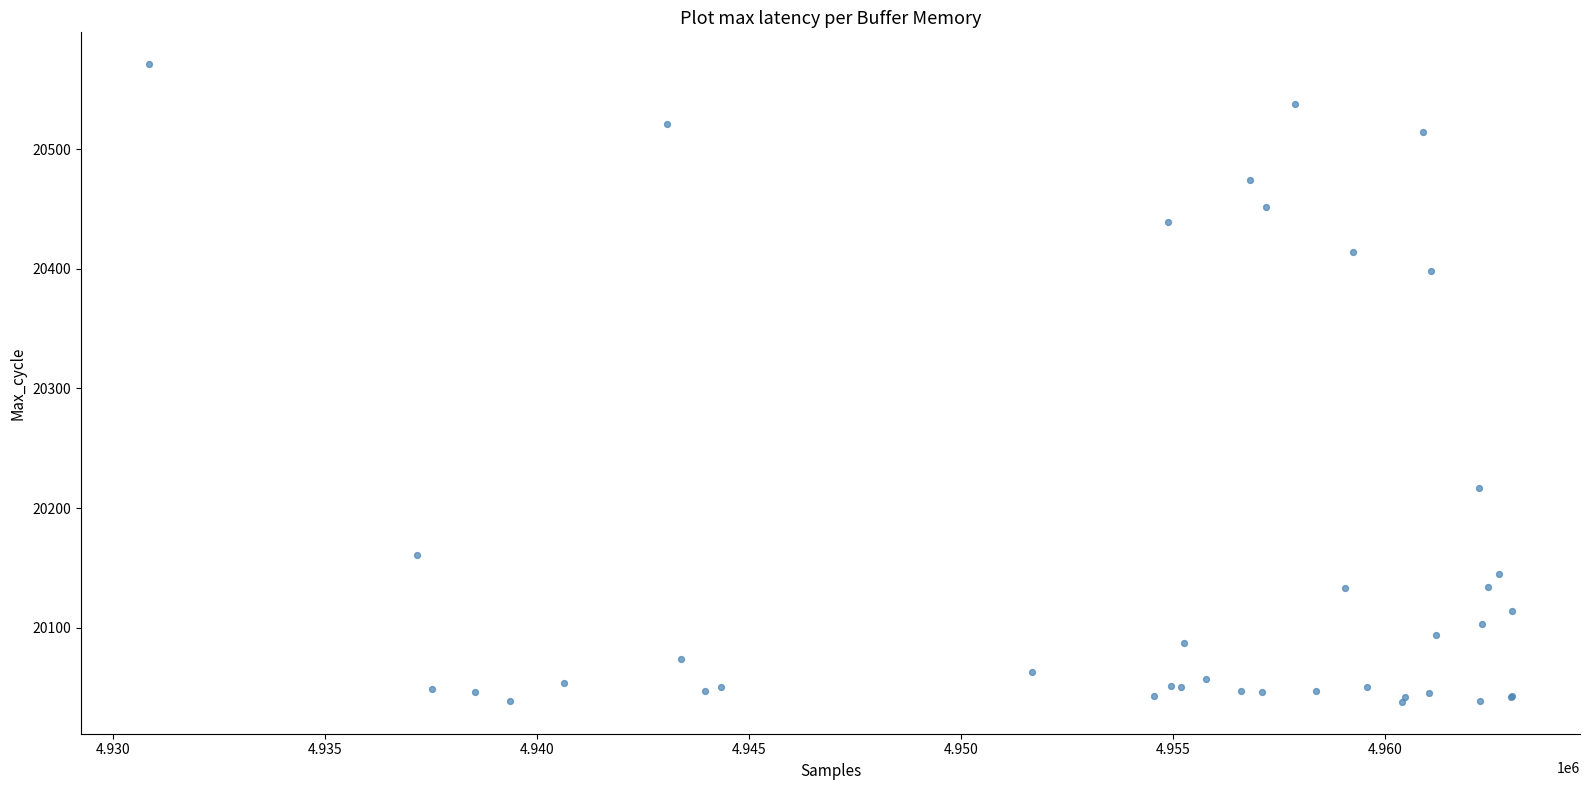

What Y value in the scatter plot is closest to 20304?

20217